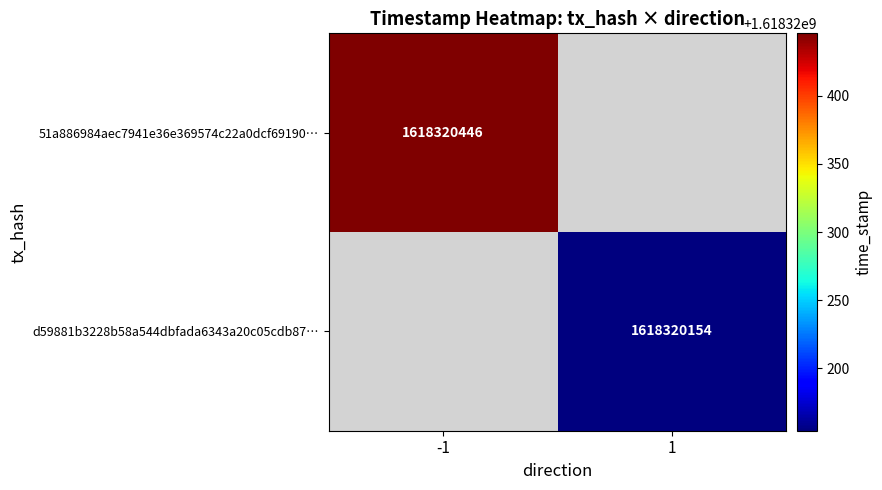

The 51a886984aec7941e36e369574c22a0dcf69190 series shows -1 at direction. True or false?

True